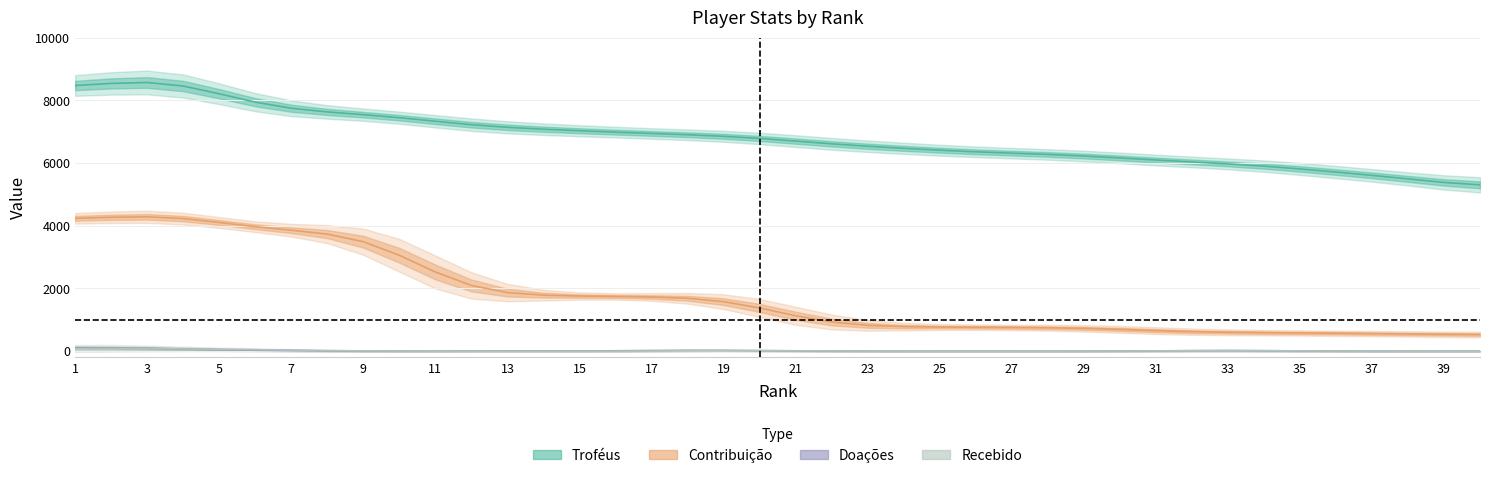

What is the difference between the maximum and minimum values in the Contribuição series?

3754.5